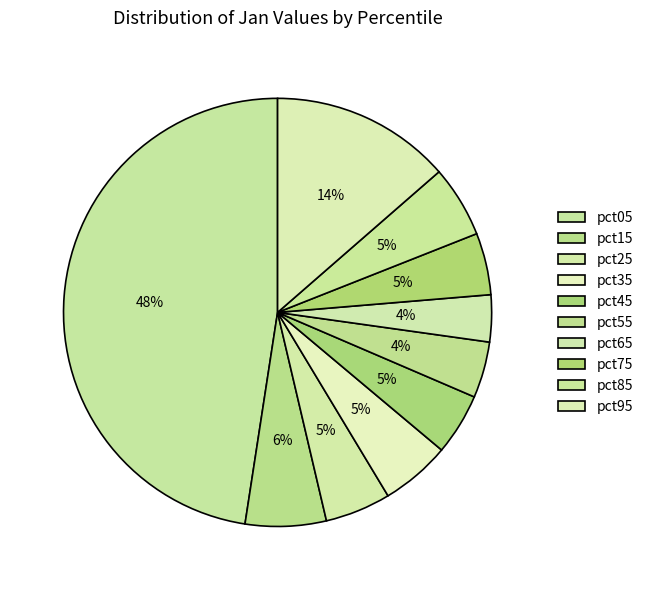

Count the number of slices in the pie.

10